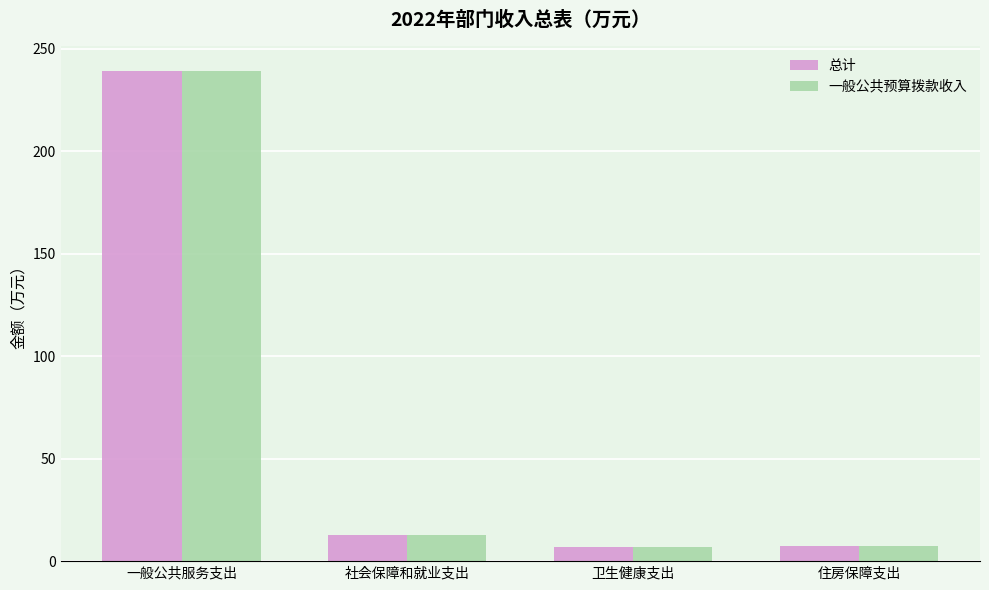

The value of 一般公共预算拨款收入 at 住房保障支出 is 7.5. True or false?

True